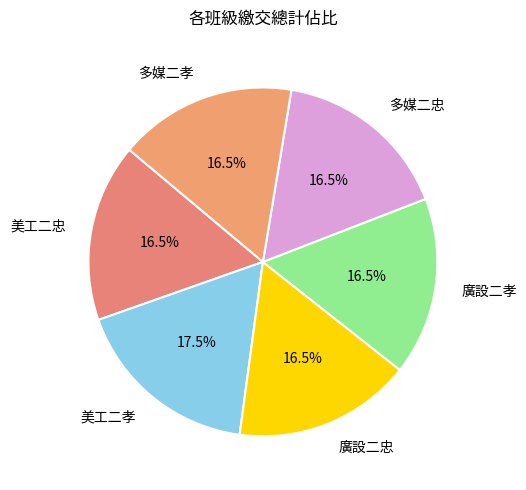

To the nearest percent, what is the difference between the largest and smallest slice percentages?

1%